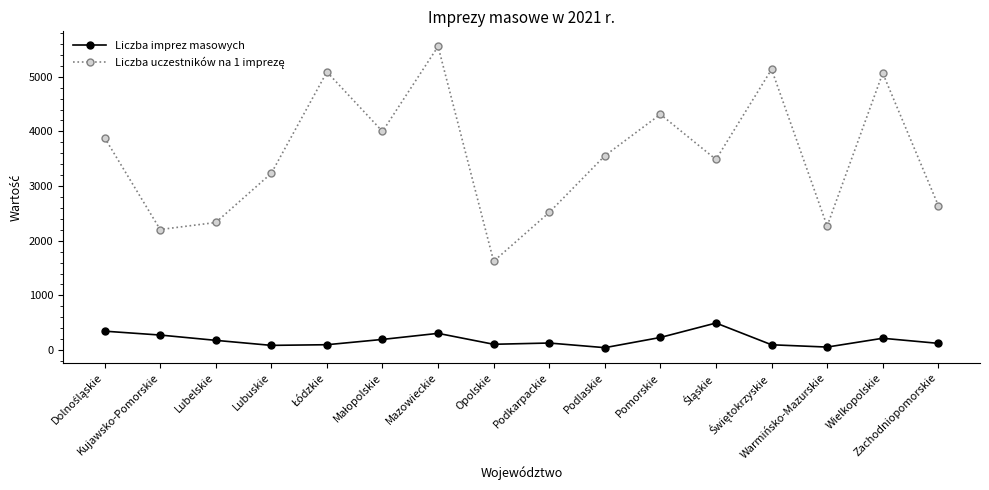

At which category does the chart reach its peak across all series?

Mazowieckie